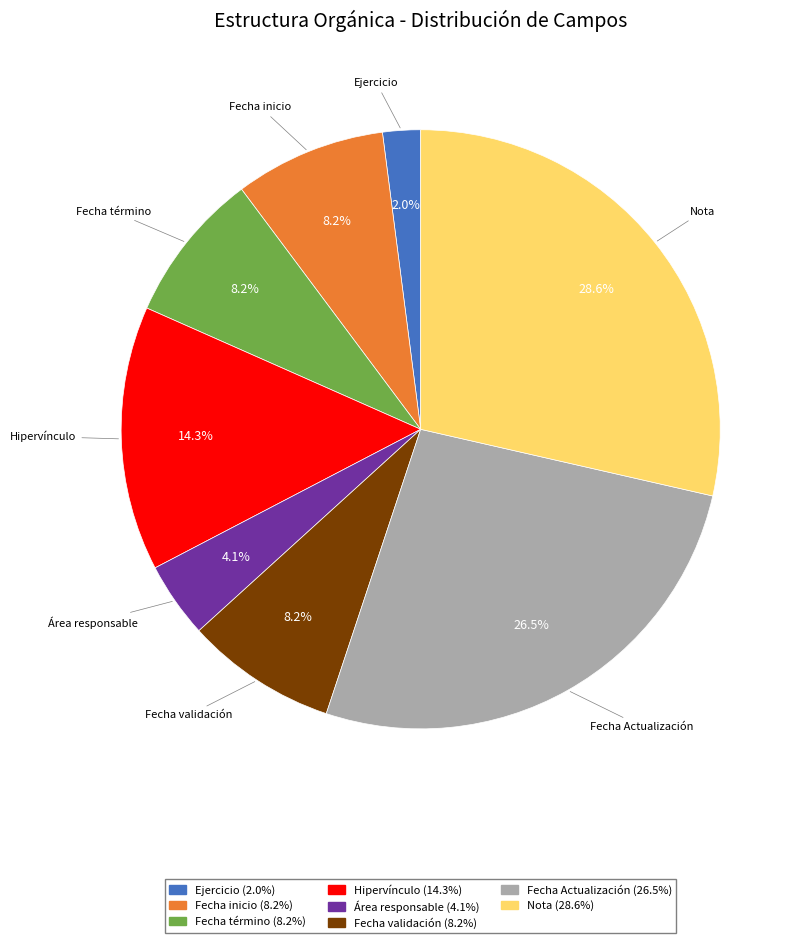

Combined, what portion of the pie is Ejercicio and Fecha término?

10.2%